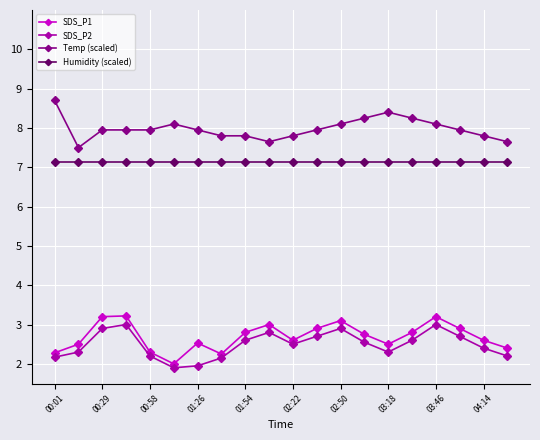

How many interior local valleys does the SDS_P1 series have?

4